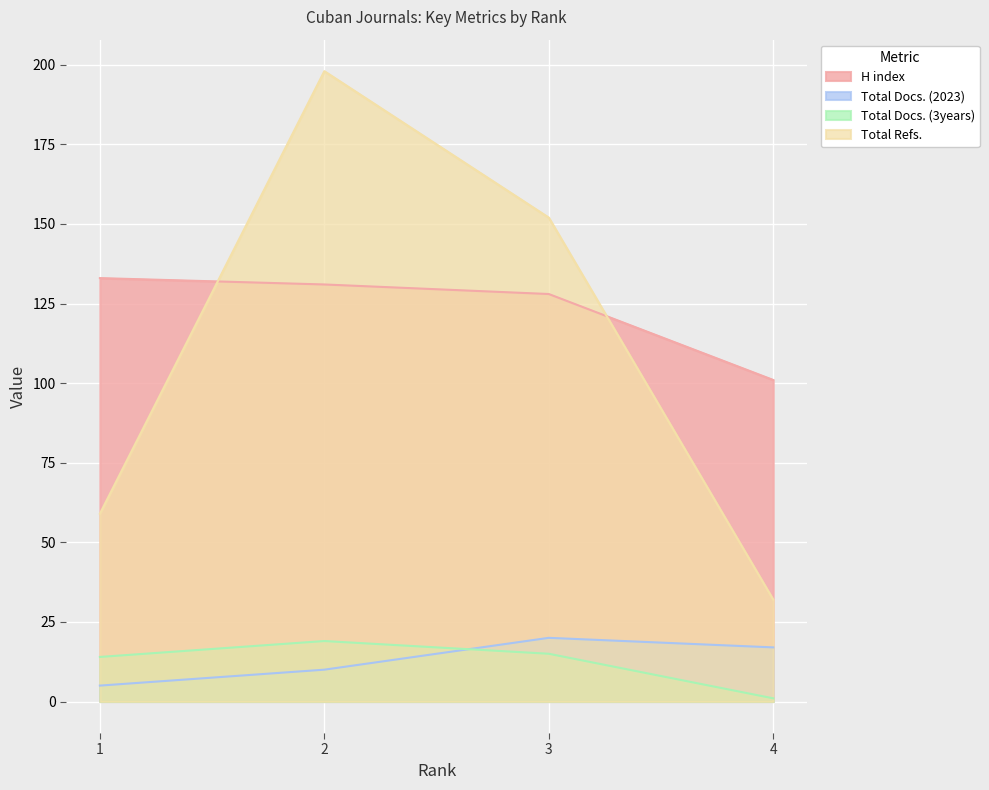

True or false: Total Docs. (3years) and H index intersect in this chart.

False